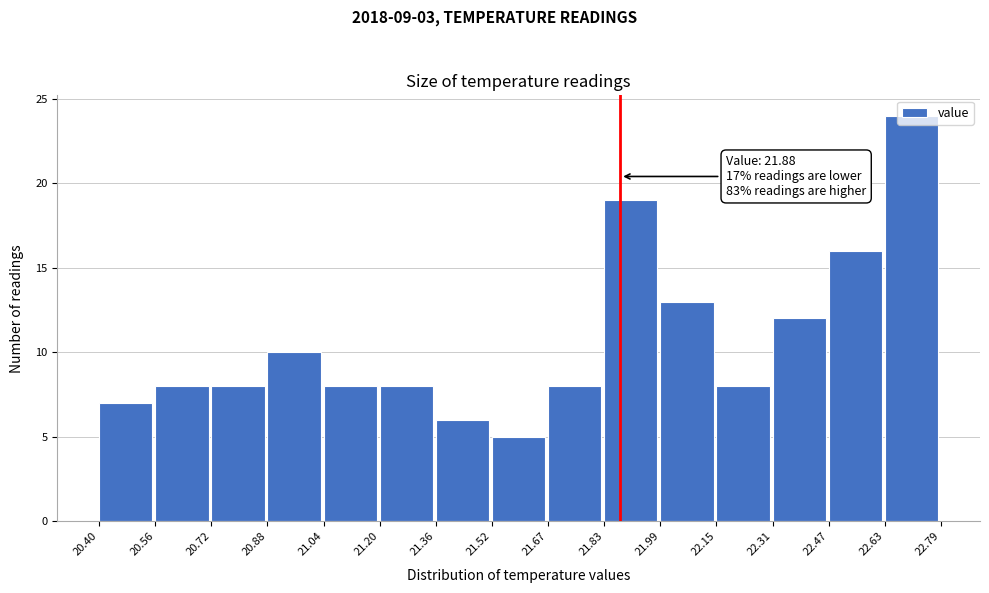

Over which range of the x-axis is the bar tallest?

22.63 to 22.79